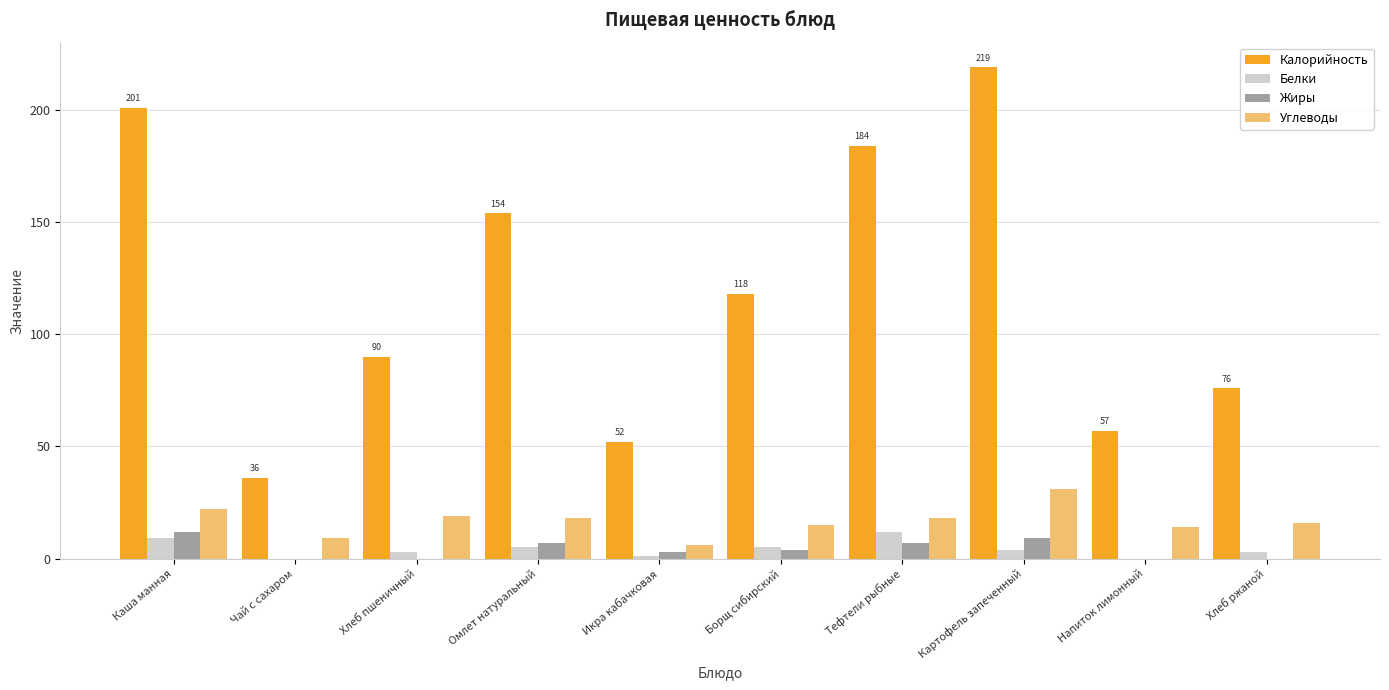

Which series has the largest total across all categories?

Калорийность